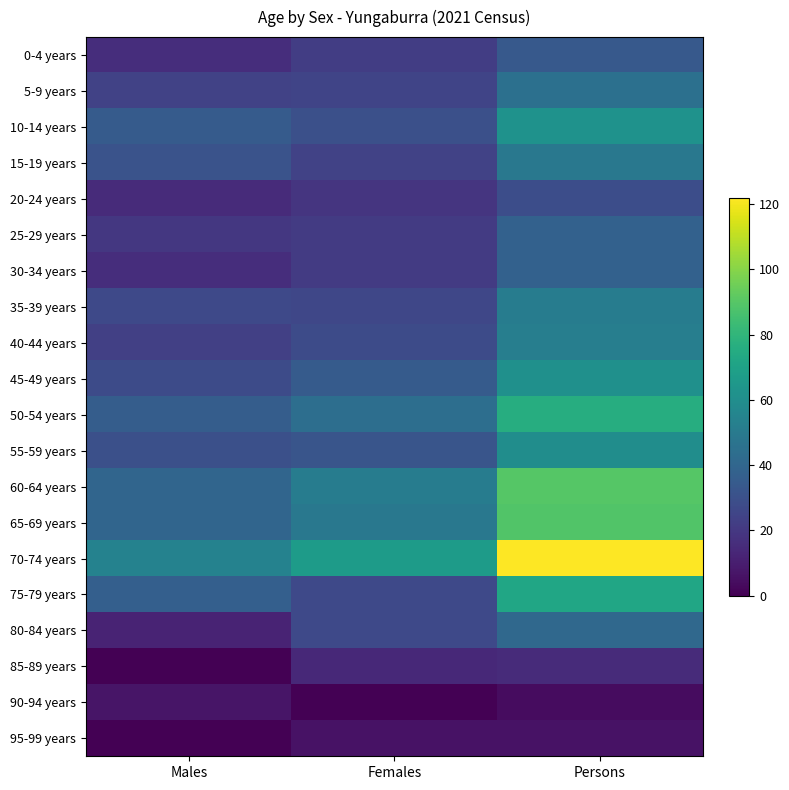

Count the number of data series in this chart.

20